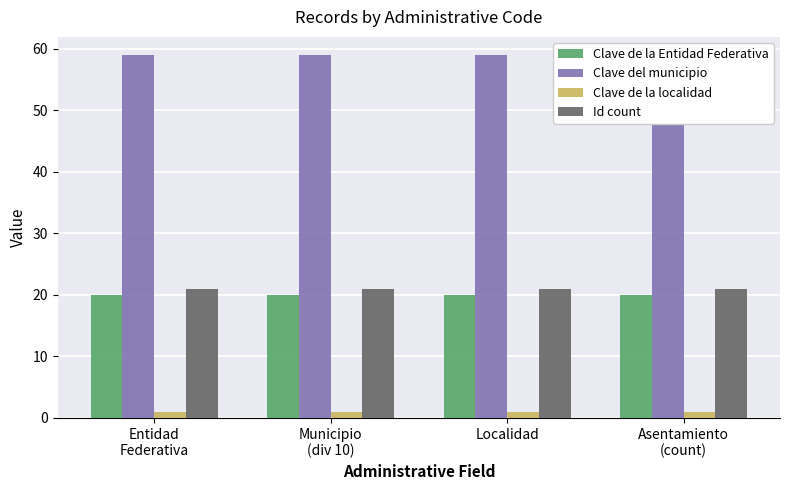

What are all the series names shown in the legend?

Clave de la Entidad Federativa, Clave del municipio, Clave de la localidad, Id count